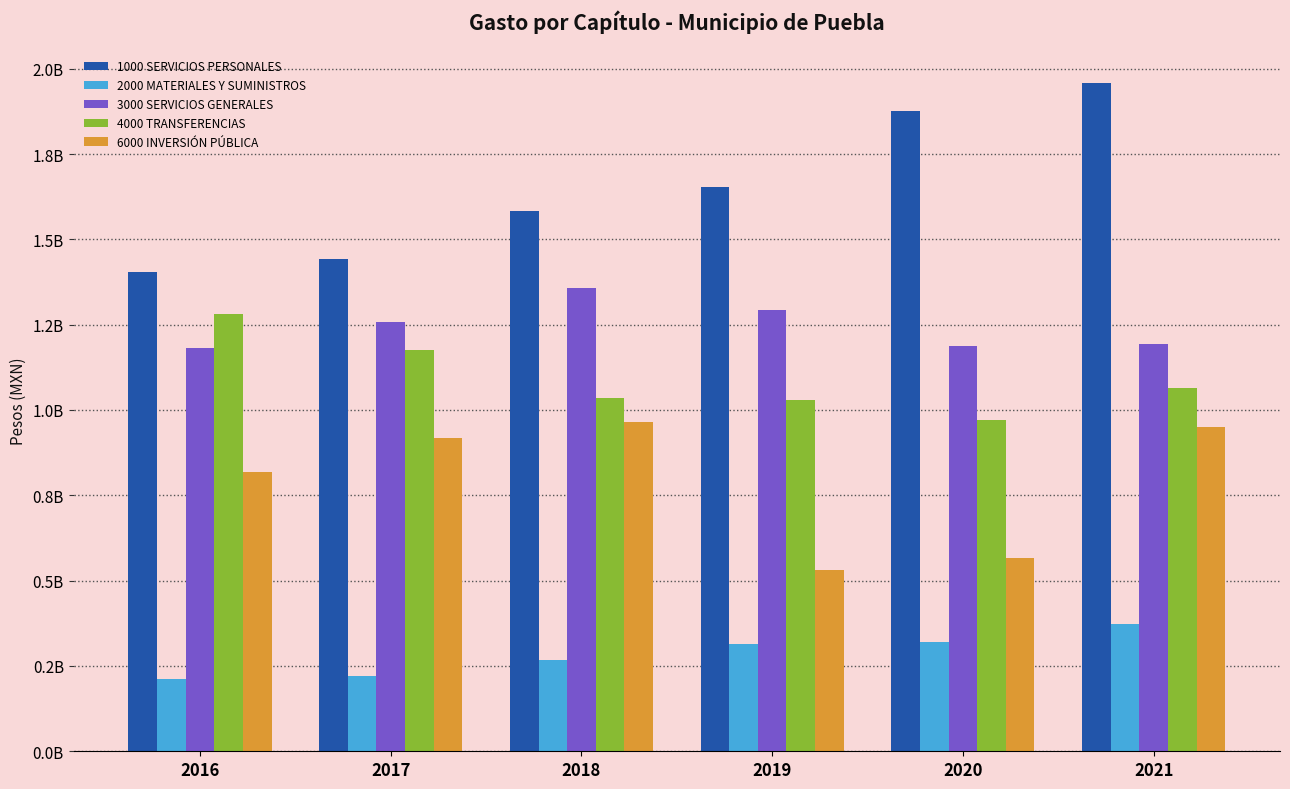

Read the 4000 TRANSFERENCIAS value at 2021.

1064785905.8